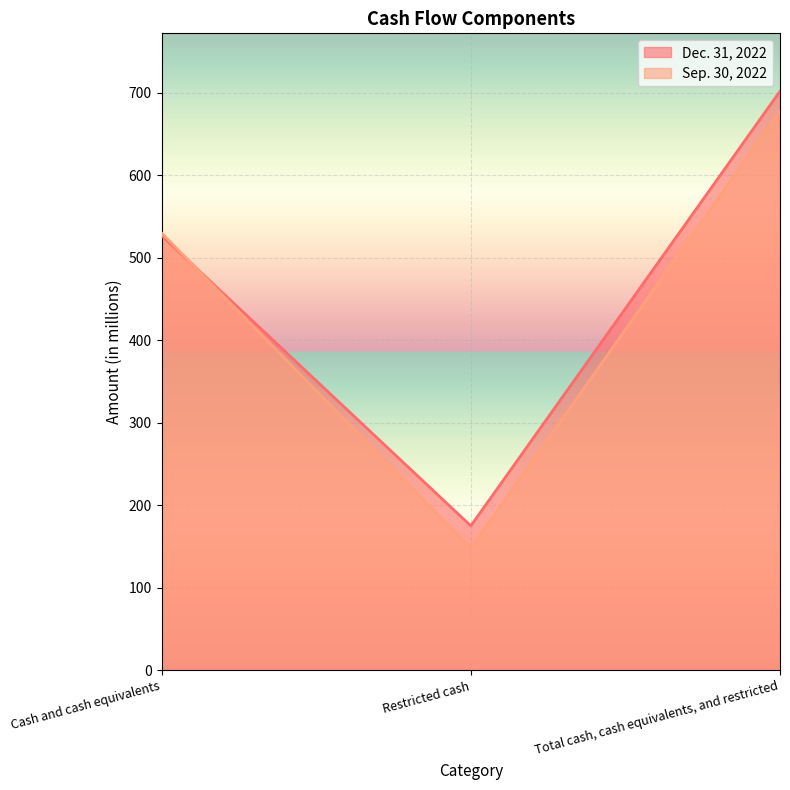

What position from the left is Restricted cash?

2